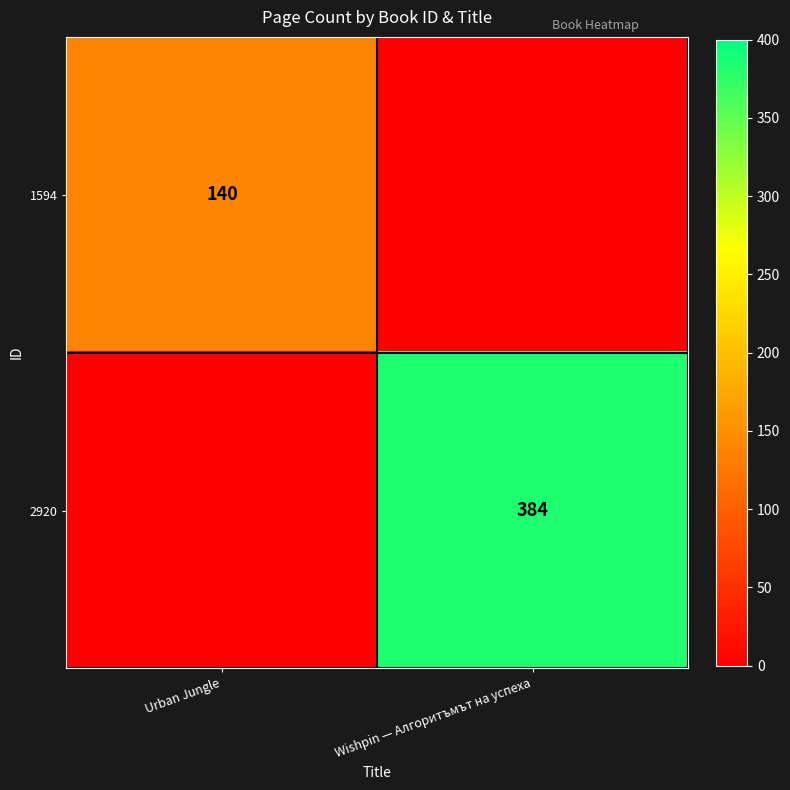

True or false: 2920 has a value of 264 at Wishpin — Алгоритъмът на успеха.

False